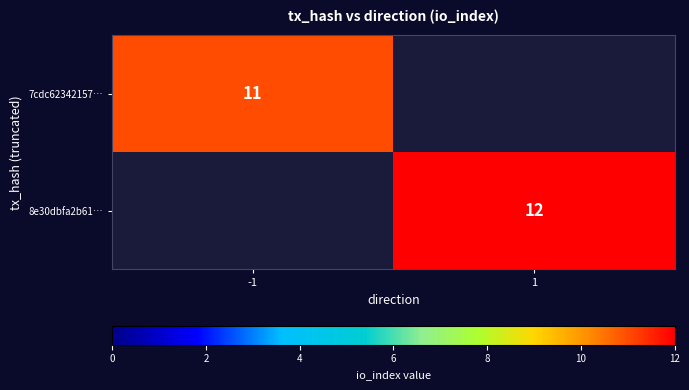

True or false: 7cdc62342157… has a value of 5 at -1.

False